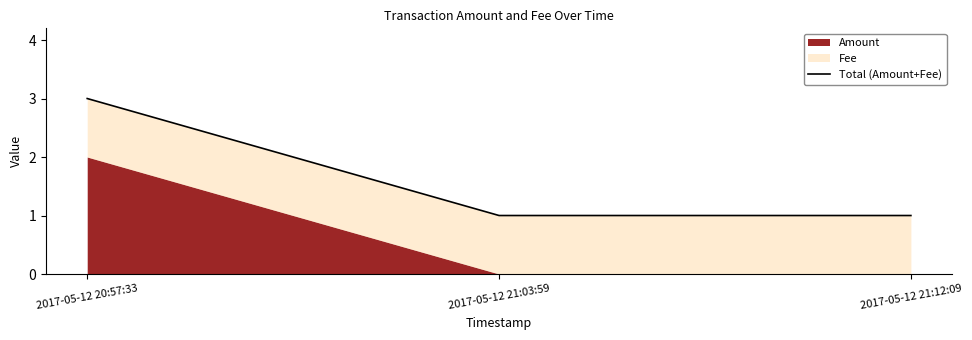

True or false: the data shows 1 at 2017-05-12 21:03:59.

True